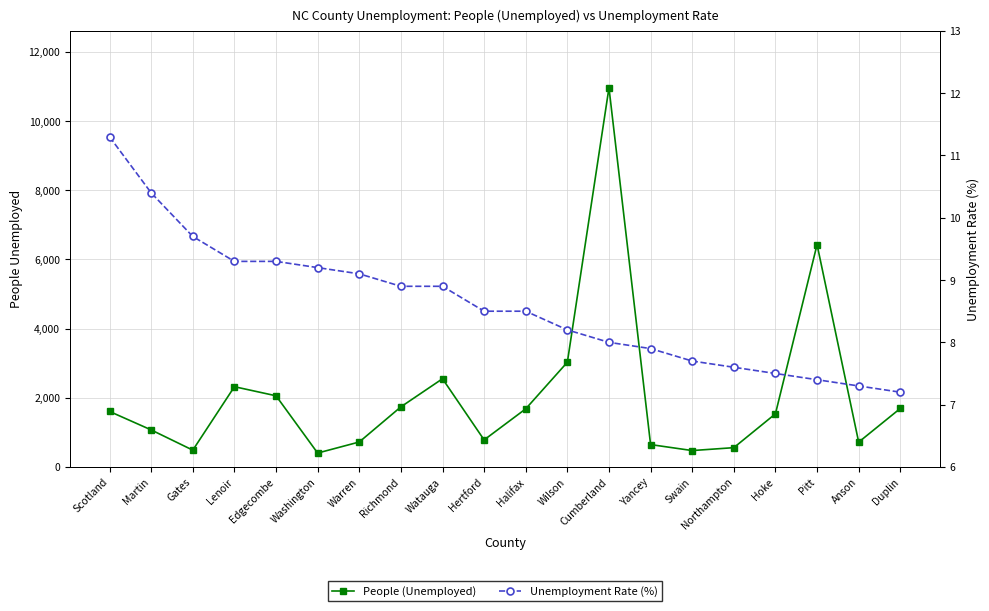

What is the difference between the maximum and minimum values in the People (Unemployed) series?

10563.0